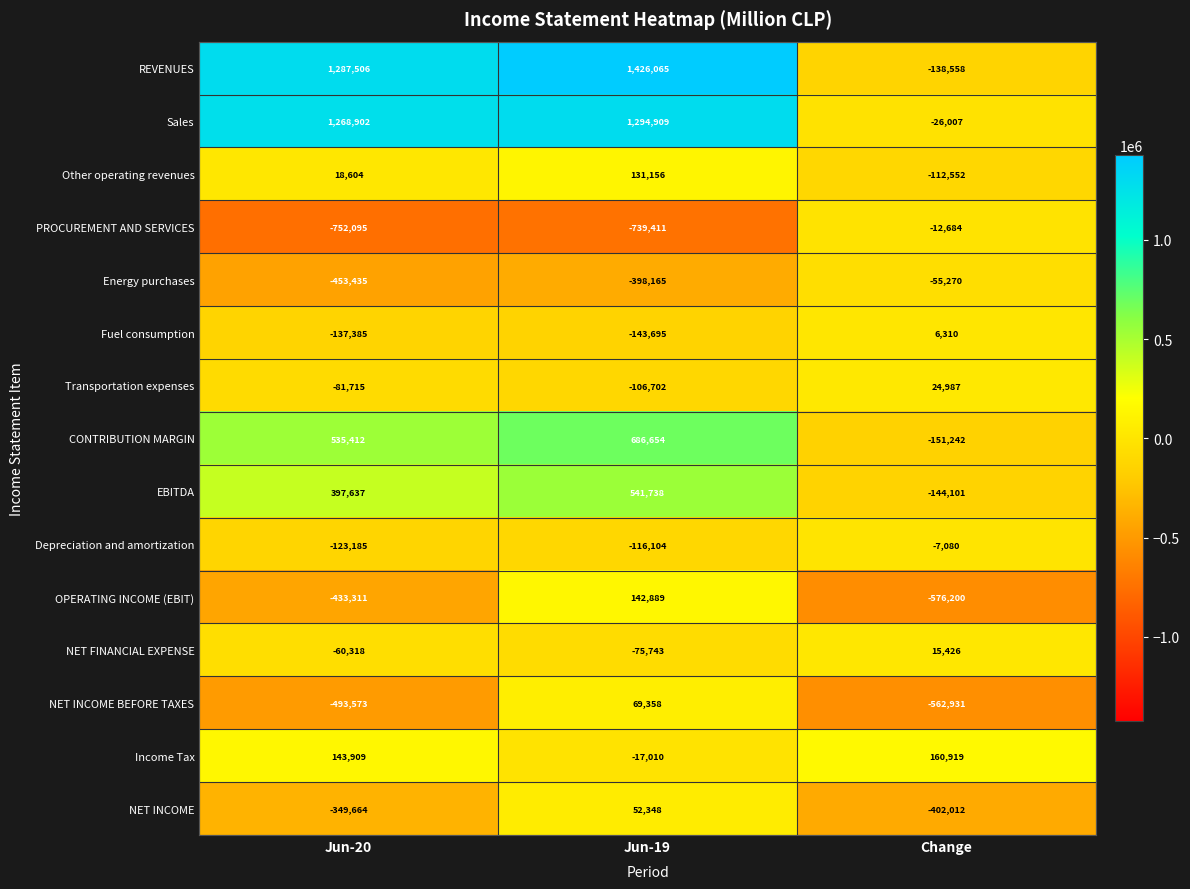

At which category does the chart reach its peak across all series?

Jun-19